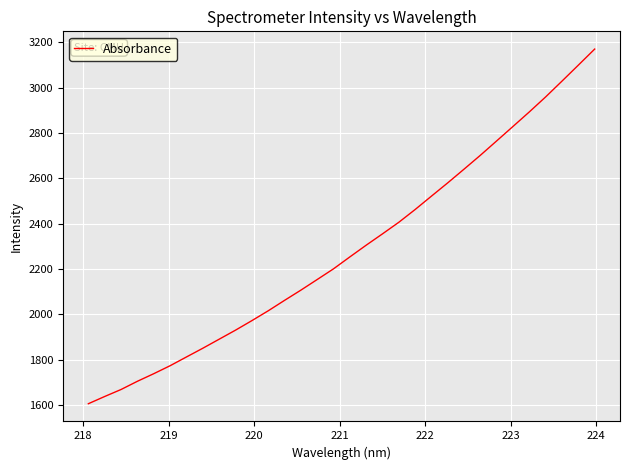

What is the smallest value displayed?

1605.7